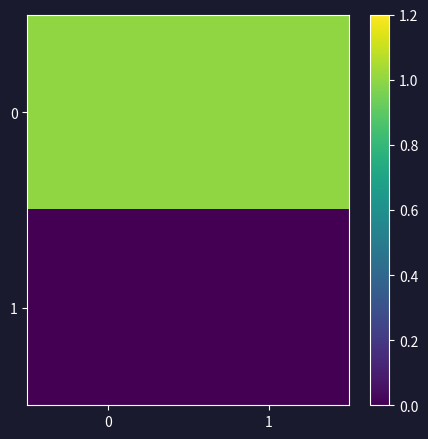

Reading left to right, transcribe all the data shown in this chart.

0: 0=1.0	1=1.0
1: 0=0.0	1=0.0